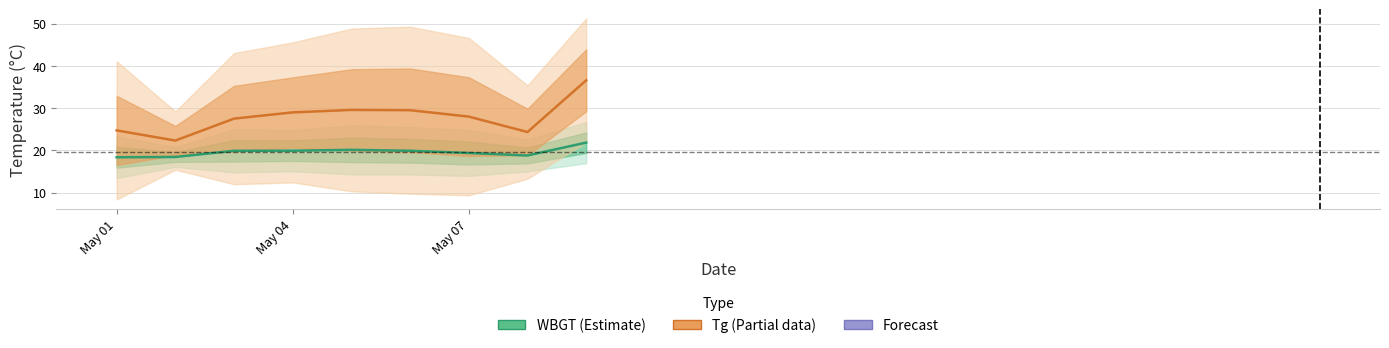

Reading left to right, what are all the values shown in this chart?

WBGT (Estimate): 18.4	18.4	19.9	19.9	20.1	19.9	19.4	18.8	21.8
Tg (Estimate based on partial data): 24.7	22.3	27.5	29.0	29.6	29.5	28.0	24.3	36.6